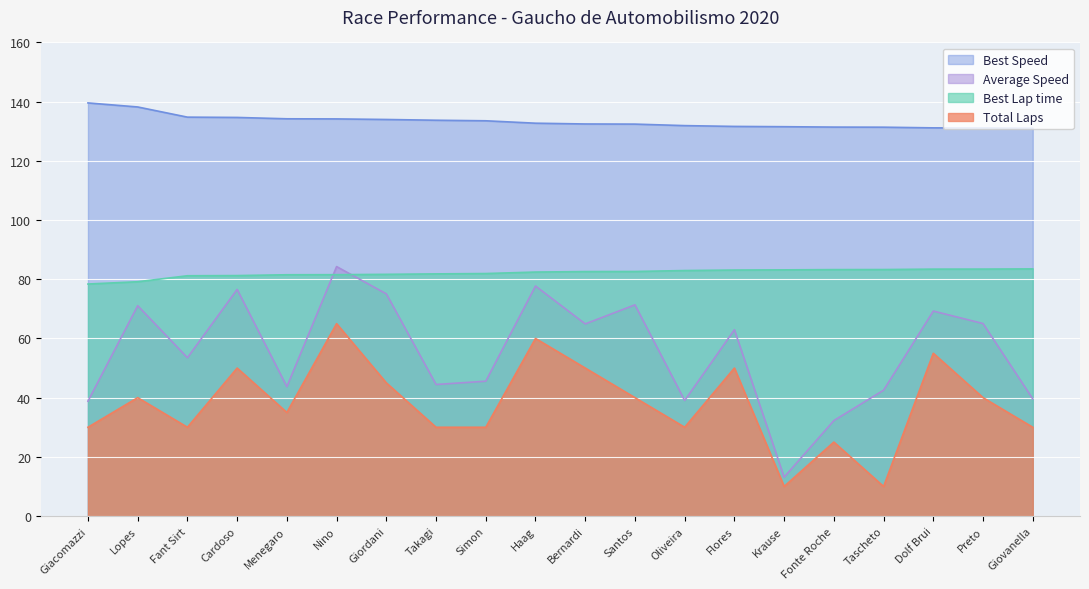

How many values in the Total Laps series are below 40?

10